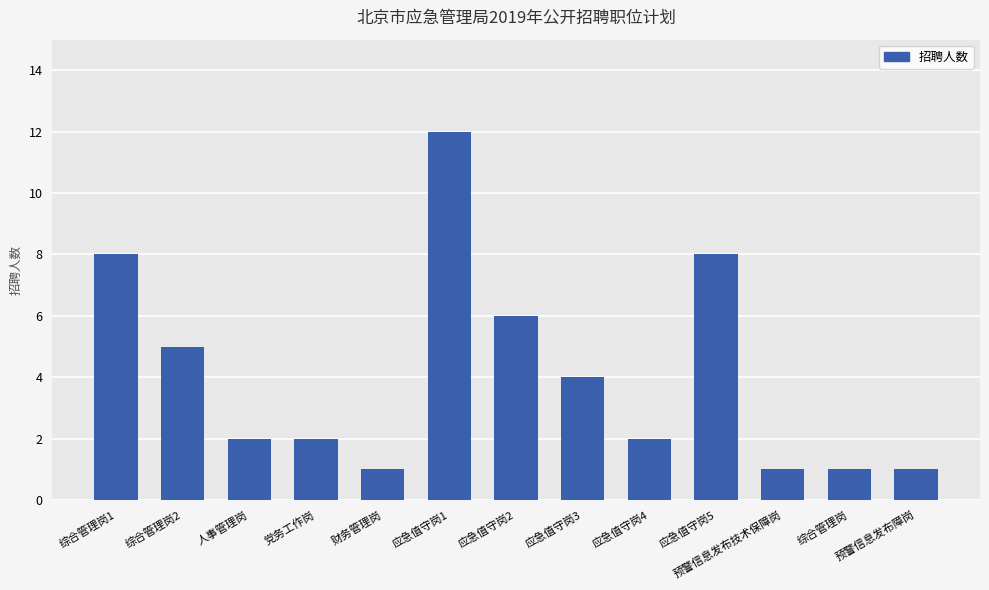

At which category does the chart reach its peak across all series?

应急值守岗1